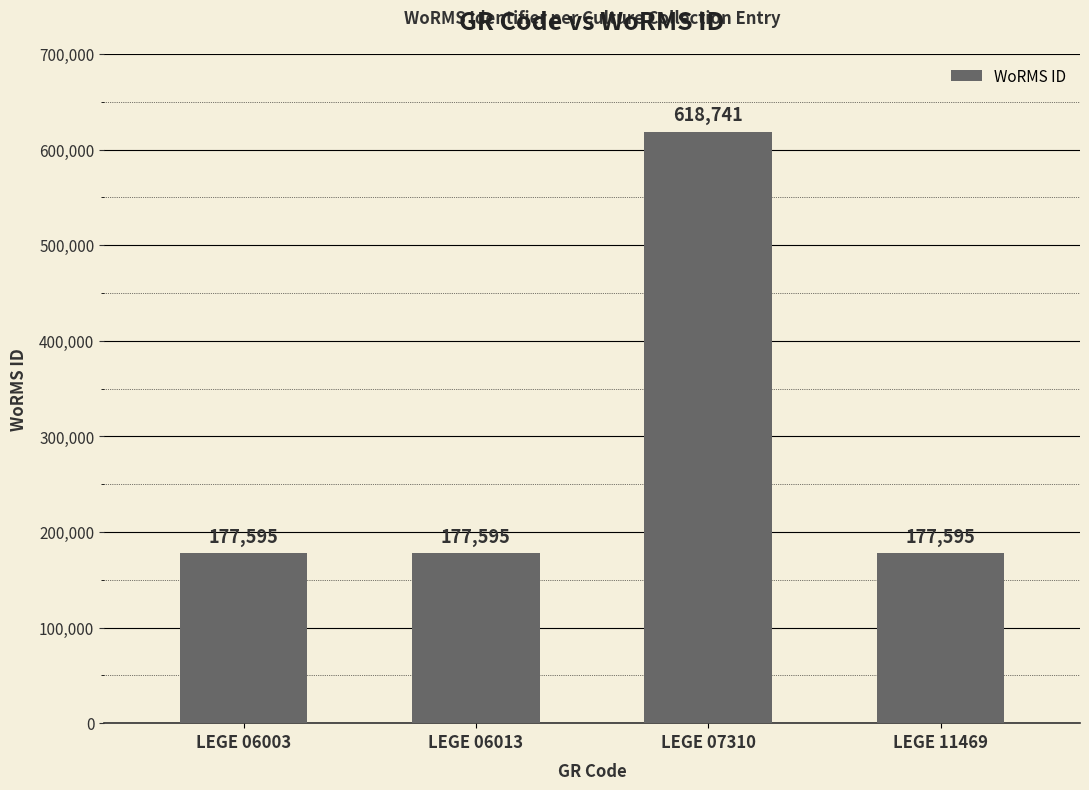

Read the value at LEGE 06013, to the nearest 10.

177600